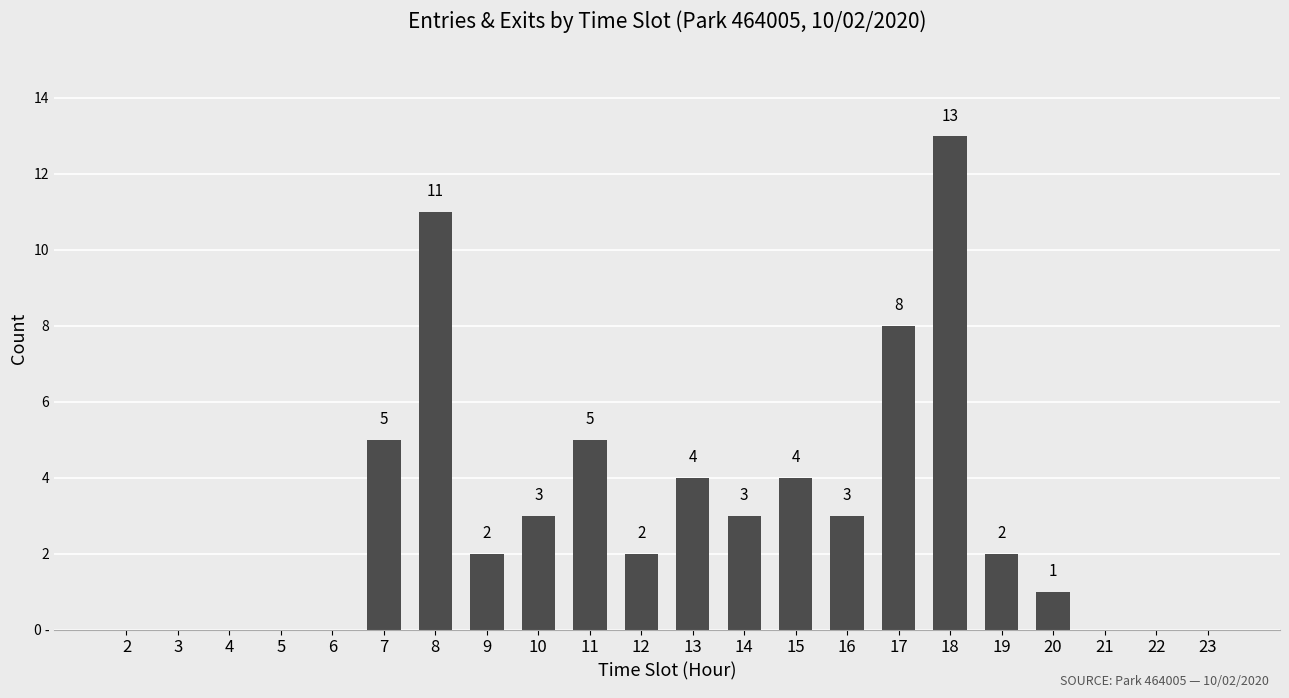

Reading left to right, what are all the values shown in this chart?

0	0	0	0	0	5	11	2	3	5	2	4	3	4	3	8	13	2	1	0	0	0